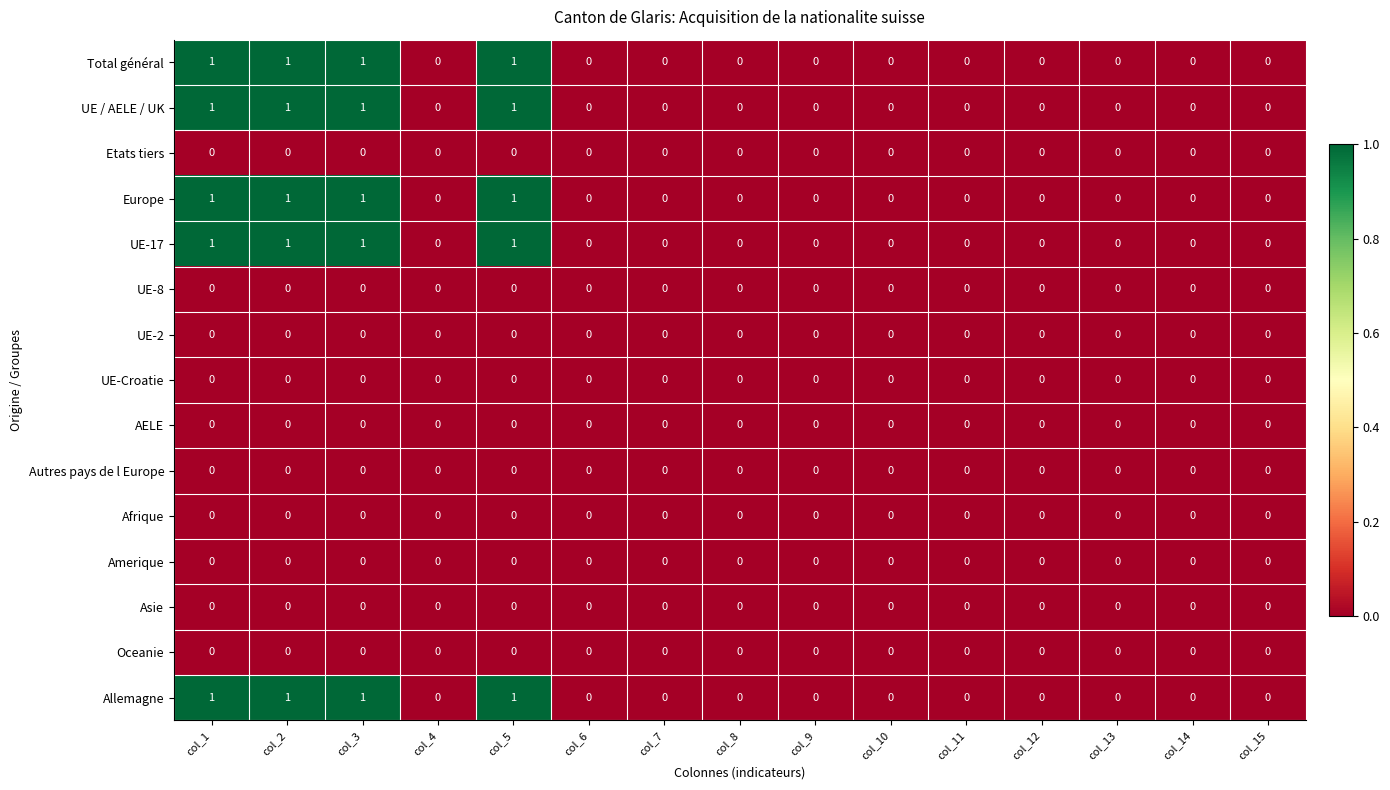

What is the total value across all series at col_3?

5